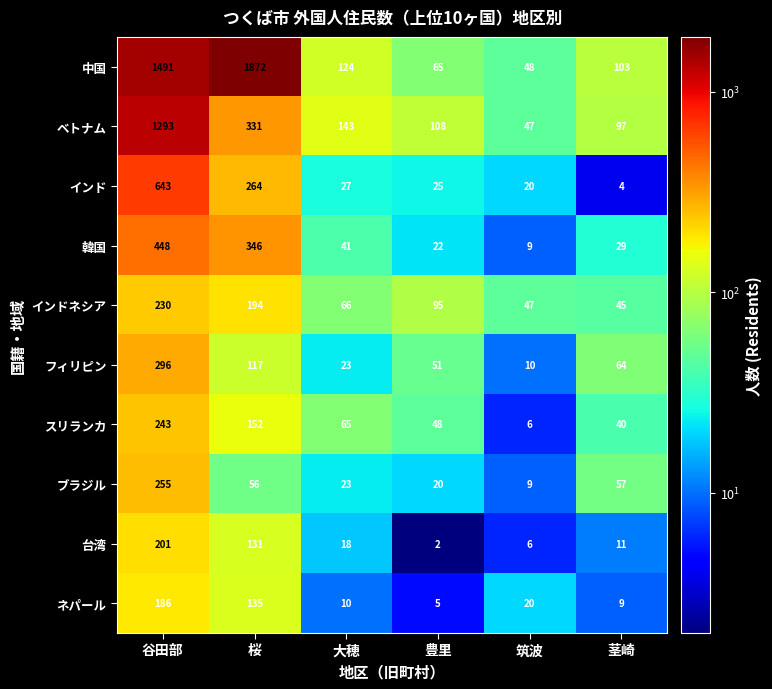

What is the average value of the インドネシア series?

113